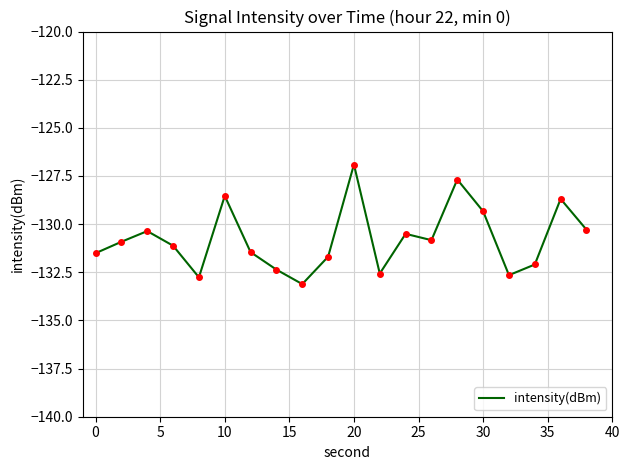

What is the difference between the maximum and minimum values?

6.2